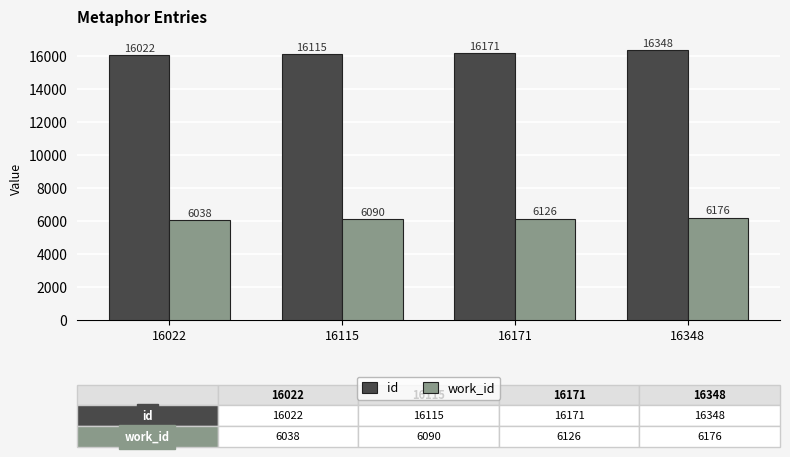

What is the minimum value for work_id?

6038